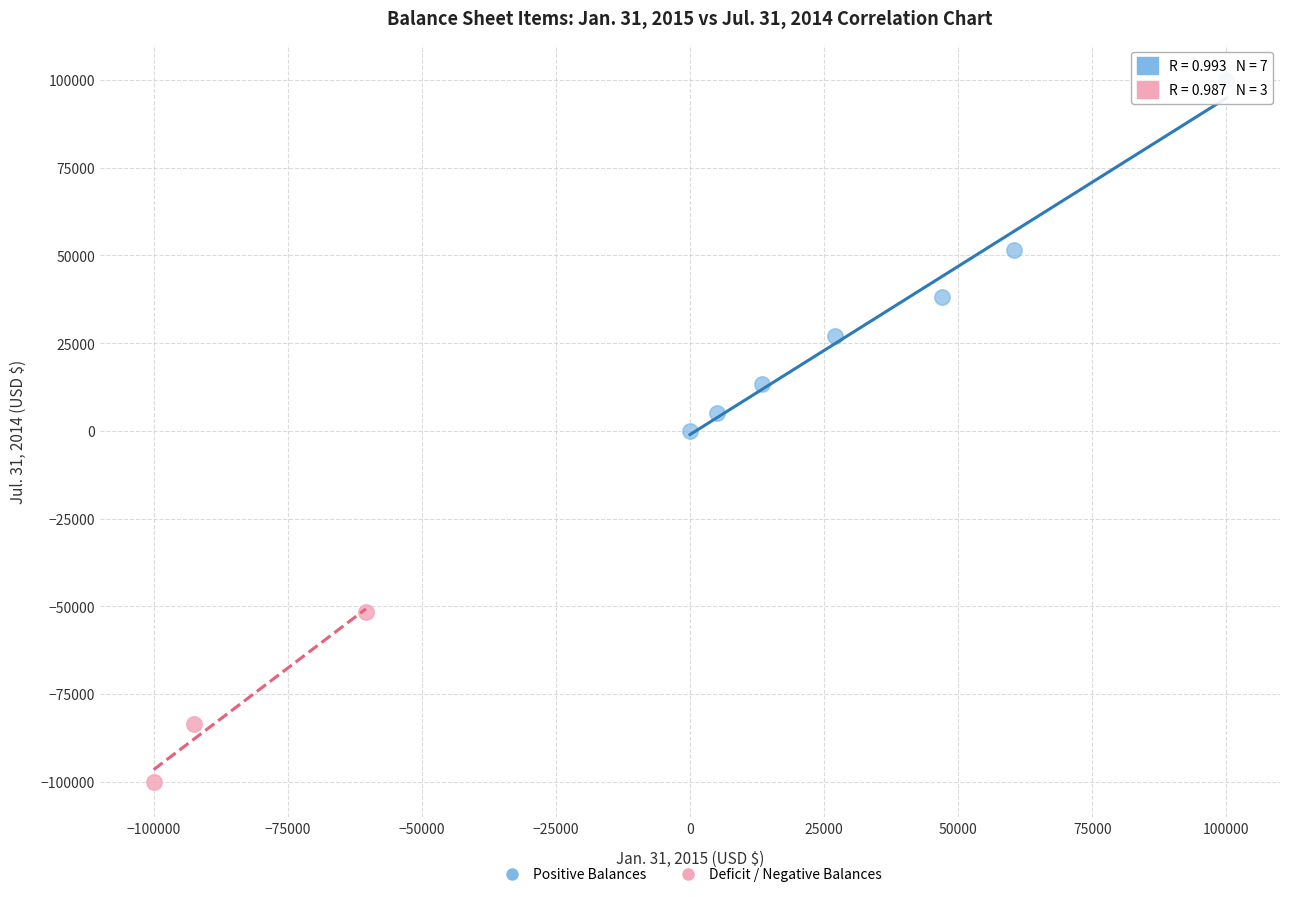

Which series reaches the minimum Y coordinate?

Deficit / Negative Balances